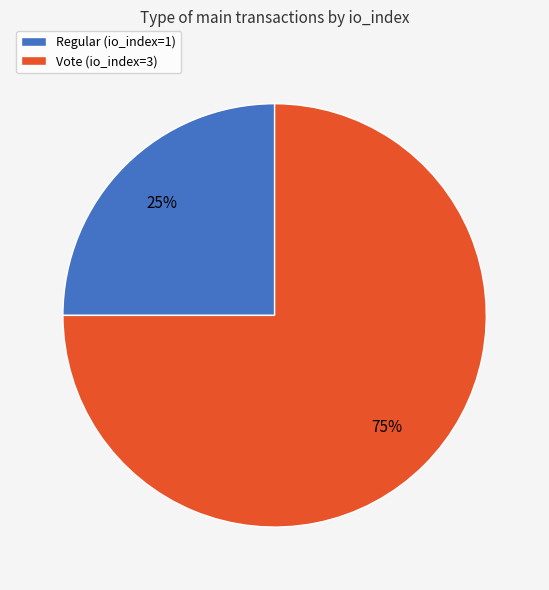

Which slice is the largest?

Vote (io_index=3)